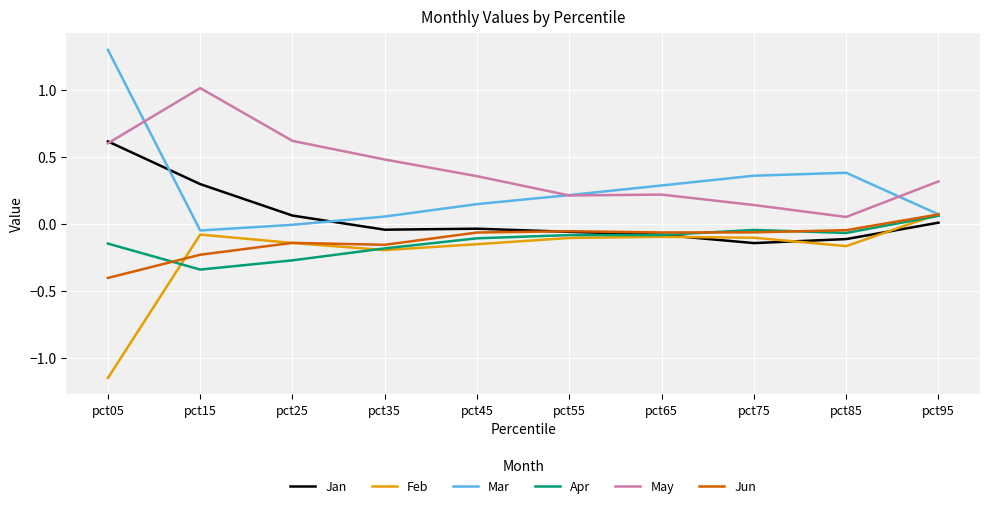

Does the chart display data point markers on the line(s)?

No